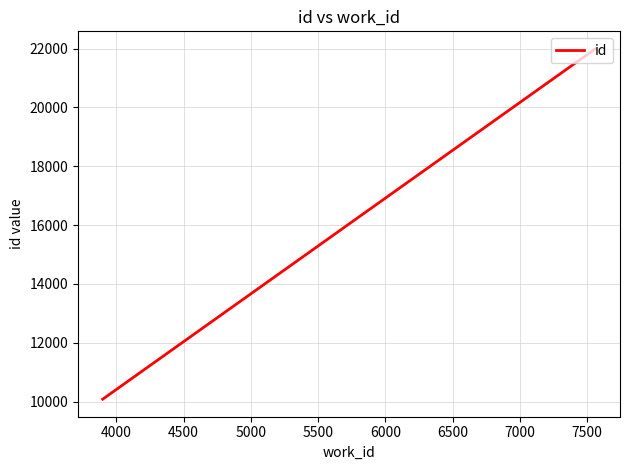

What is the difference between the second highest and minimum values?

11908